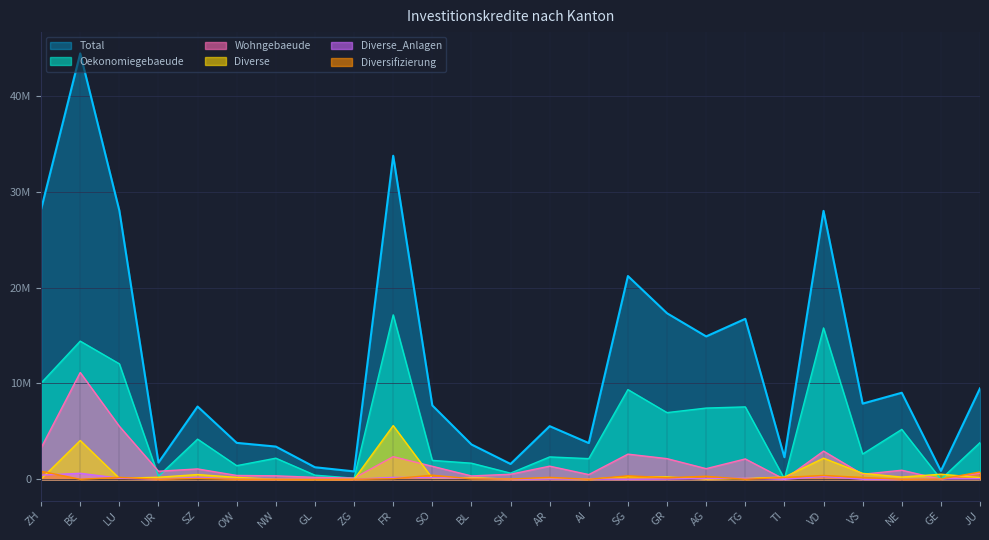

What is the sum of all Diverse_Anlagen values?

2524110